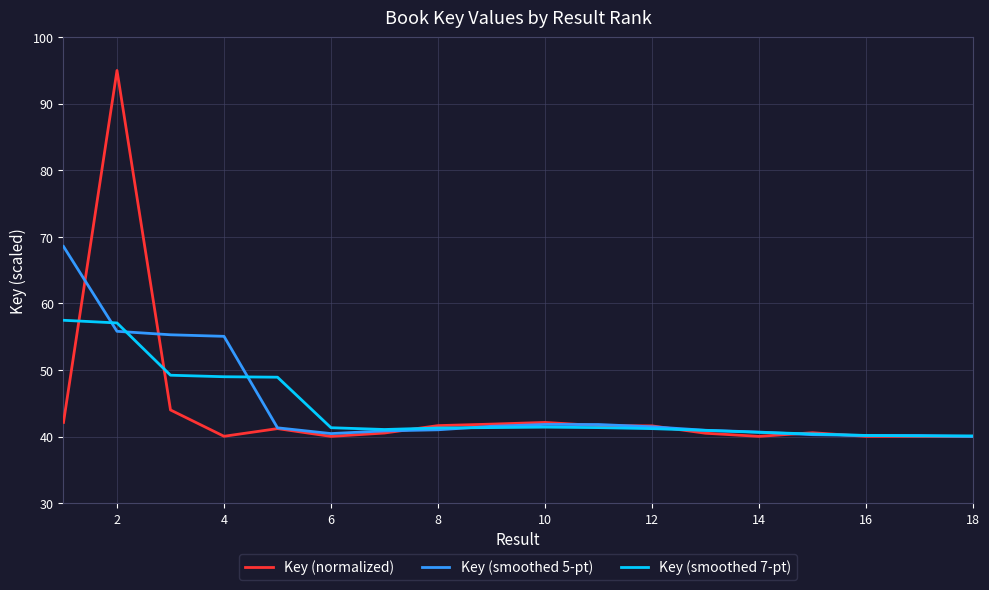

Which series has the largest range (max minus min)?

Key (normalized)